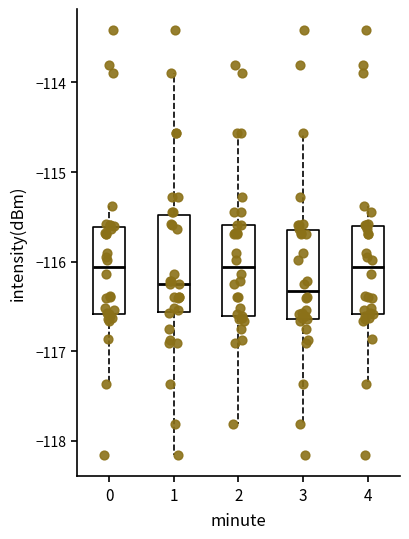

Reading left to right, transcribe this box plot: for each box, give where its median line is, the range the box spans, and where its two whiskers end, as read against the y-axis. The values are not printed on the chart, so give them approximately, as read against the axis.

0: median -116.1, box -116.6 to -115.6, whiskers -117.4 to -115.4
1: median -116.3, box -116.6 to -115.5, whiskers -118.2 to -113.9
2: median -116.1, box -116.6 to -115.6, whiskers -117.8 to -114.6
3: median -116.3, box -116.6 to -115.6, whiskers -117.8 to -114.6
4: median -116.1, box -116.6 to -115.6, whiskers -117.4 to -115.4